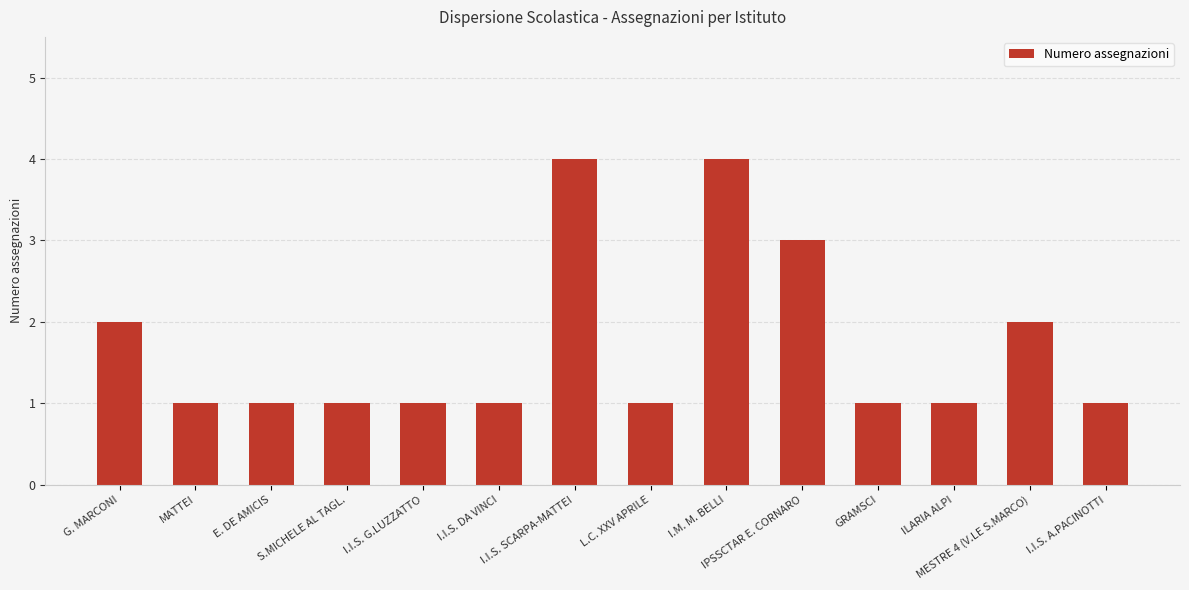

What is the maximum value shown in the chart?

4